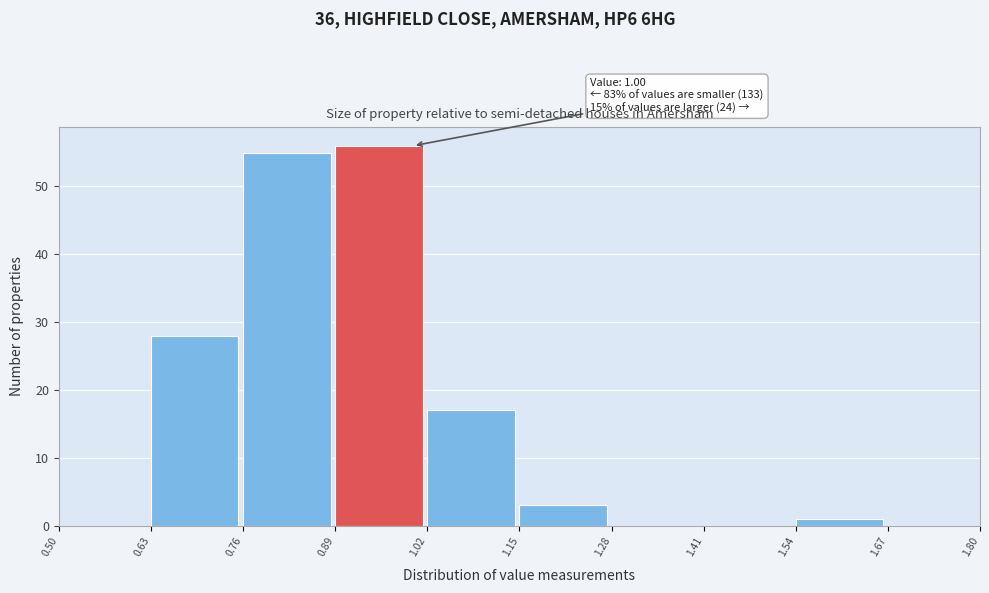

Which range on the x-axis has the tallest bar?

0.89 to 1.02